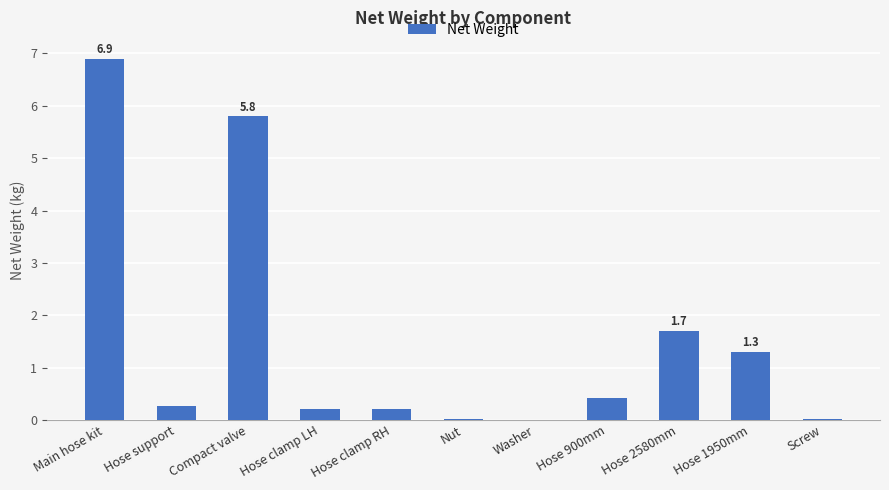

What is the sum of the values at Hose 2580mm and Main hose kit?

8.6